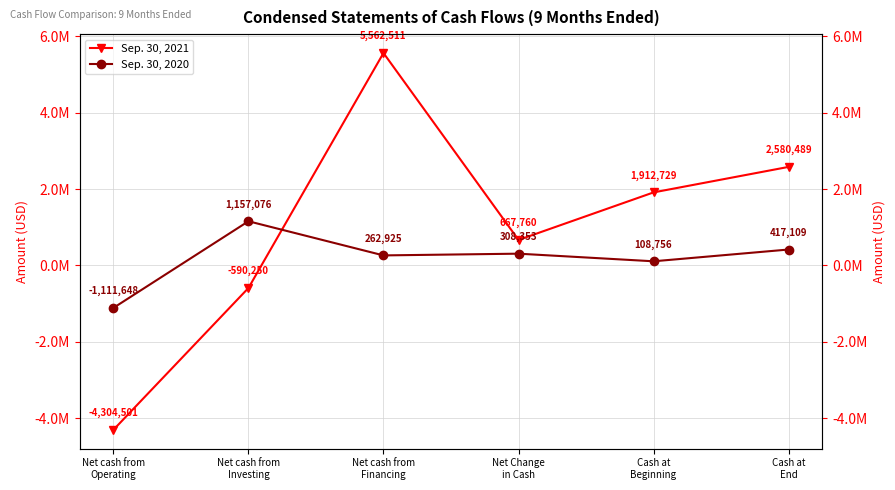

Reading left to right, list all the values displayed in this chart.

Sep. 30, 2021: Net cash from
Operating=-4304501	Net cash from
Investing=-590250	Net cash from
Financing=5562511	Net Change
in Cash=667760	Cash at
Beginning=1912729	Cash at
End=2580489
Sep. 30, 2020: Net cash from
Operating=-1111648	Net cash from
Investing=1157076	Net cash from
Financing=262925	Net Change
in Cash=308353	Cash at
Beginning=108756	Cash at
End=417109